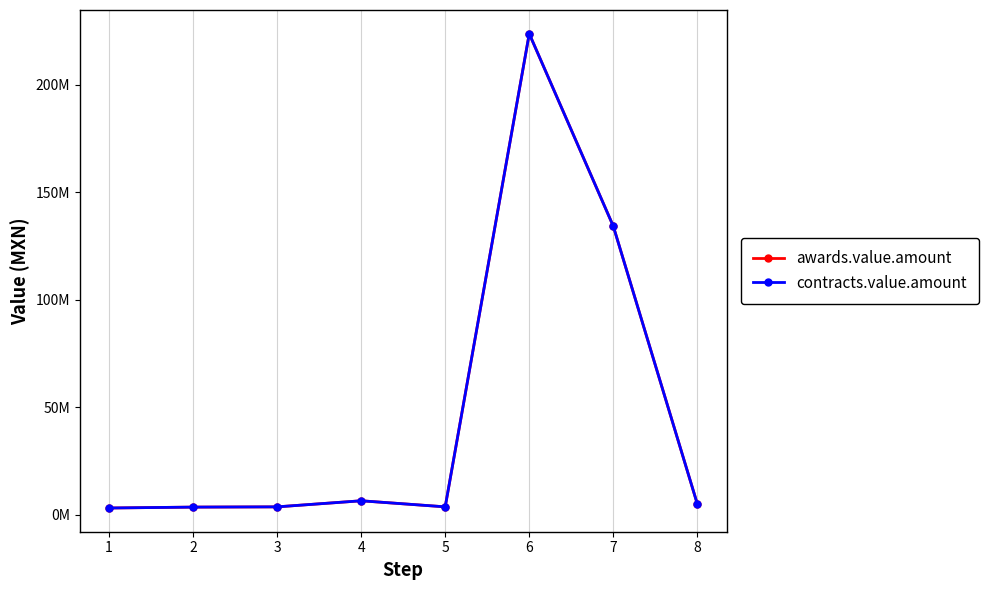

What is the total value across all series at 5?

7344610.5